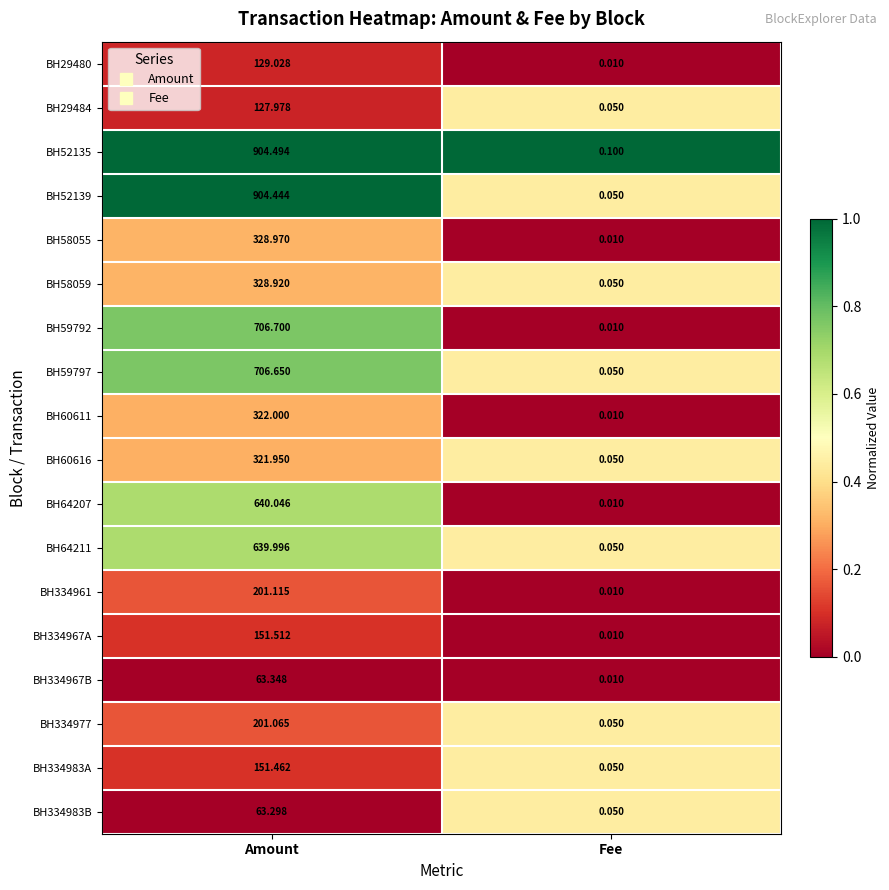

At which label does BH64207 first exceed 640?

Amount